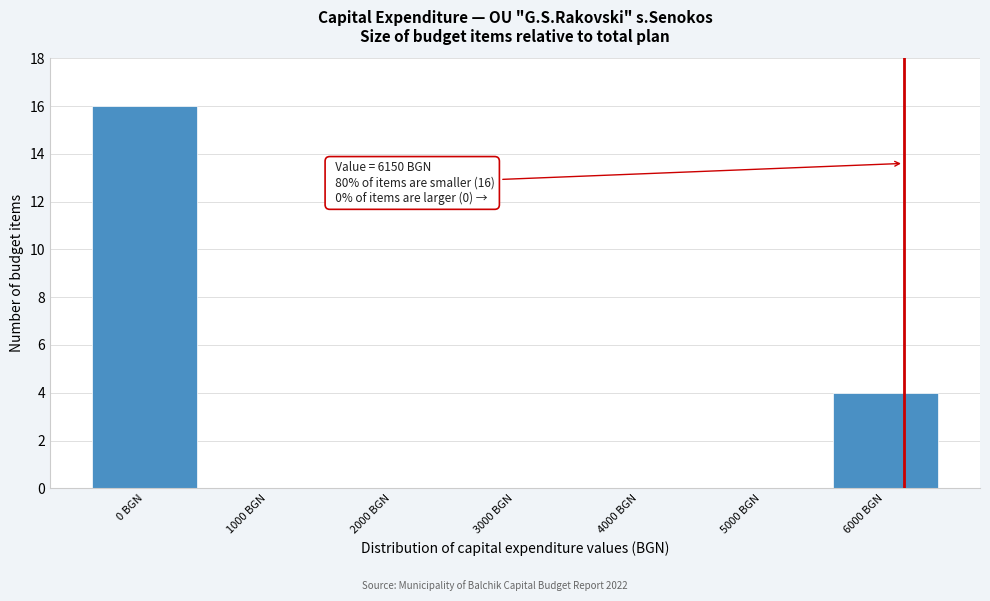

Over which range of the x-axis is the bar tallest?

-500 to 500